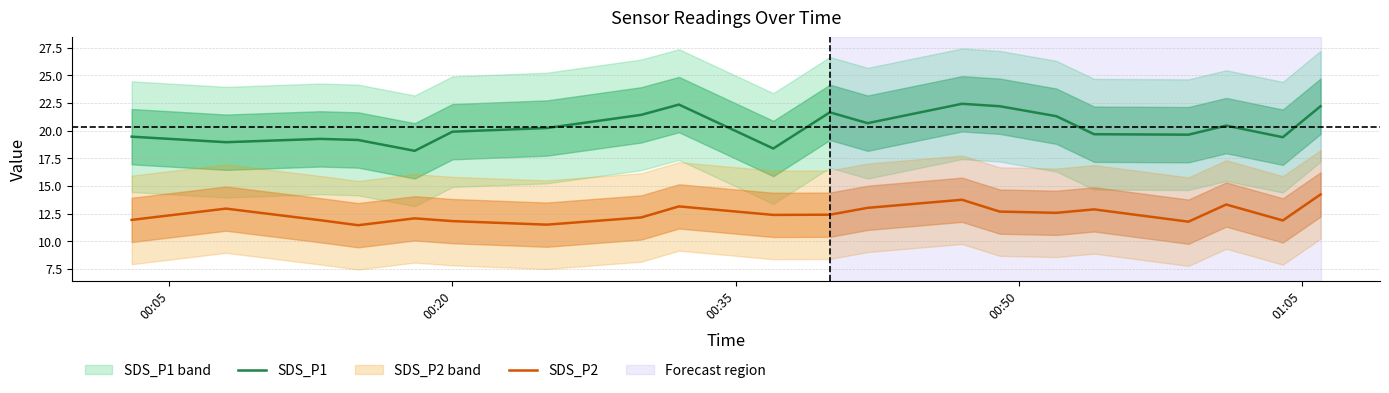

Reading left to right, list all the values displayed in this chart.

SDS_P1: 19.4	18.9	19.2	19.1	18.2	19.9	20.2	21.4	22.4	18.4	21.6	20.7	22.4	22.2	21.3	19.7	19.6	20.4	19.4	22.2
SDS_P2: 11.9	12.9	11.9	11.4	12.1	11.8	11.5	12.2	13.2	12.4	12.4	13.0	13.8	12.7	12.6	12.9	11.8	13.3	11.9	14.2